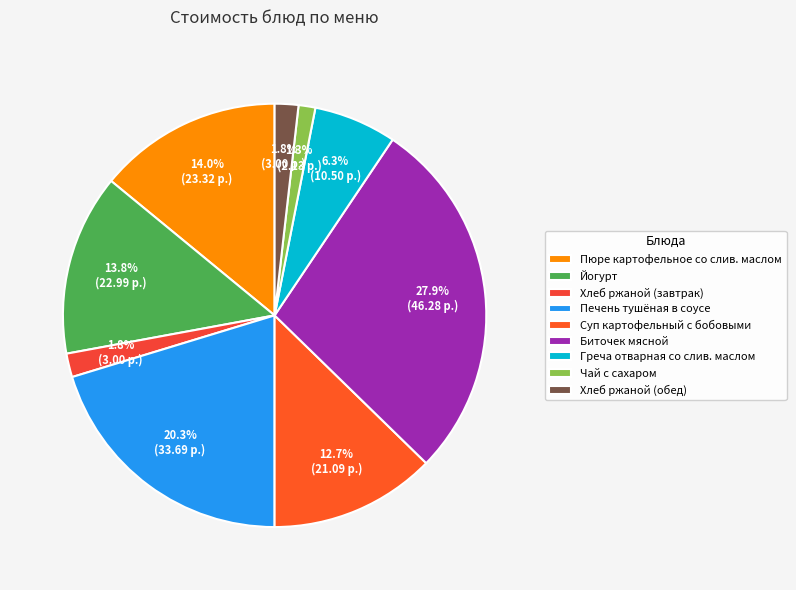

Between Суп картофельный с бобовыми and Хлеб ржаной (обед), which is larger?

Суп картофельный с бобовыми